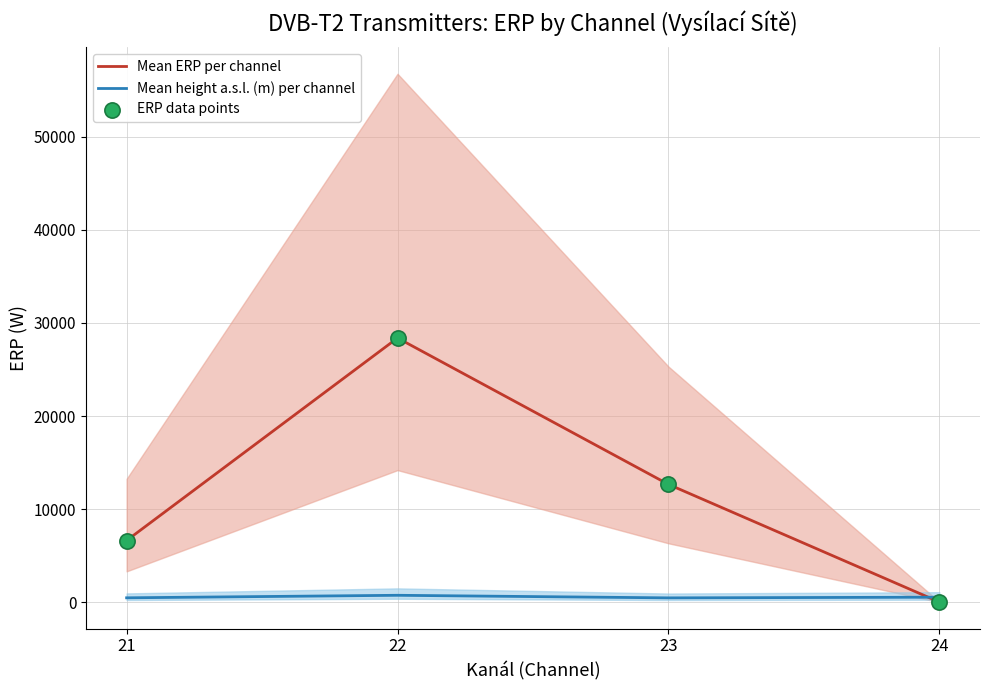

Which series has the largest Y range (max minus min)?

Mean ERP per channel